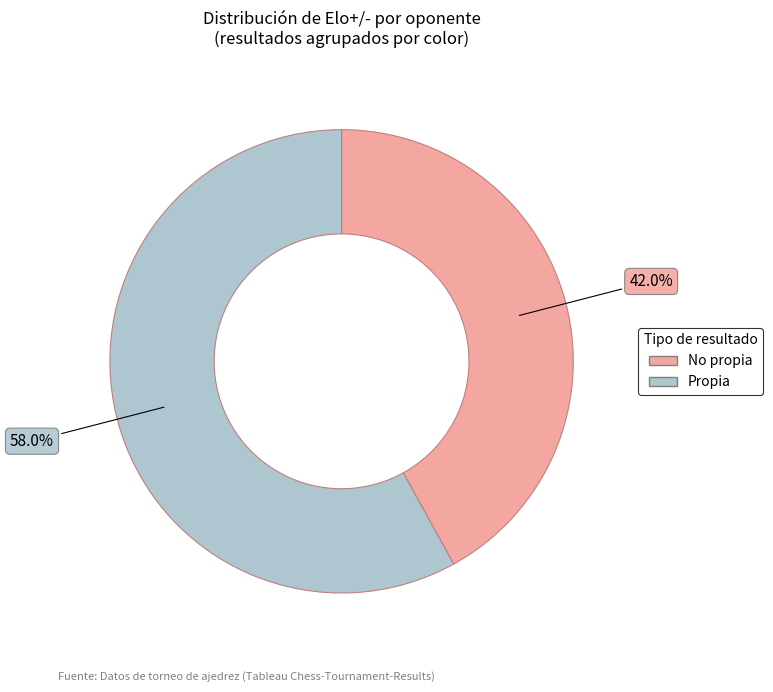

Does any single category account for the majority?

Yes